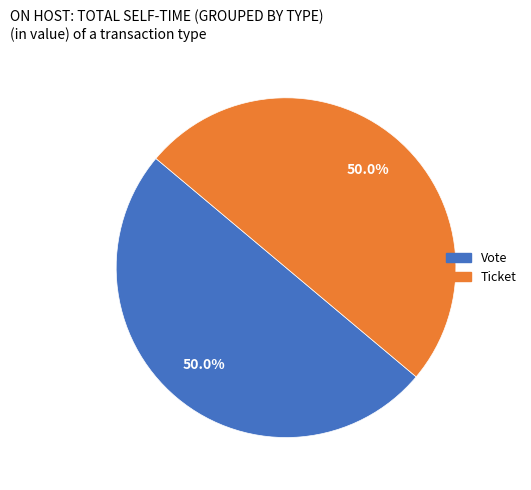

How many slices are in this pie chart?

2